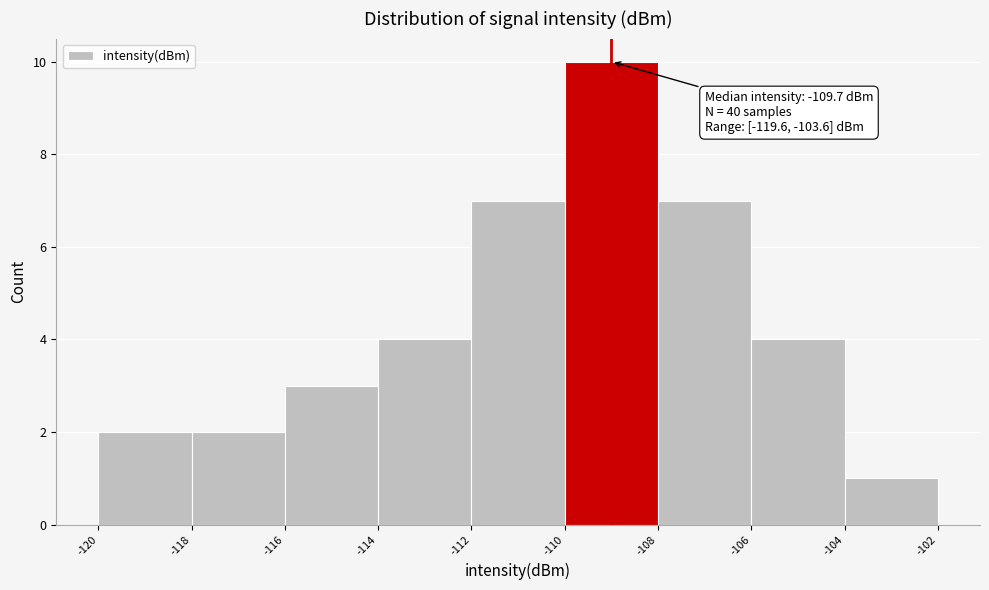

Which range on the x-axis has the tallest bar?

-110 to -108